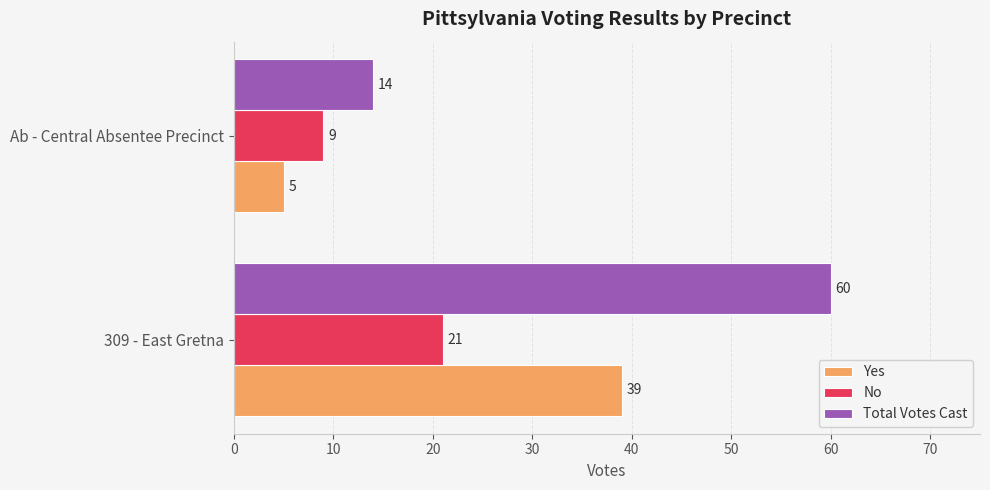

How many data points does each series have?

2